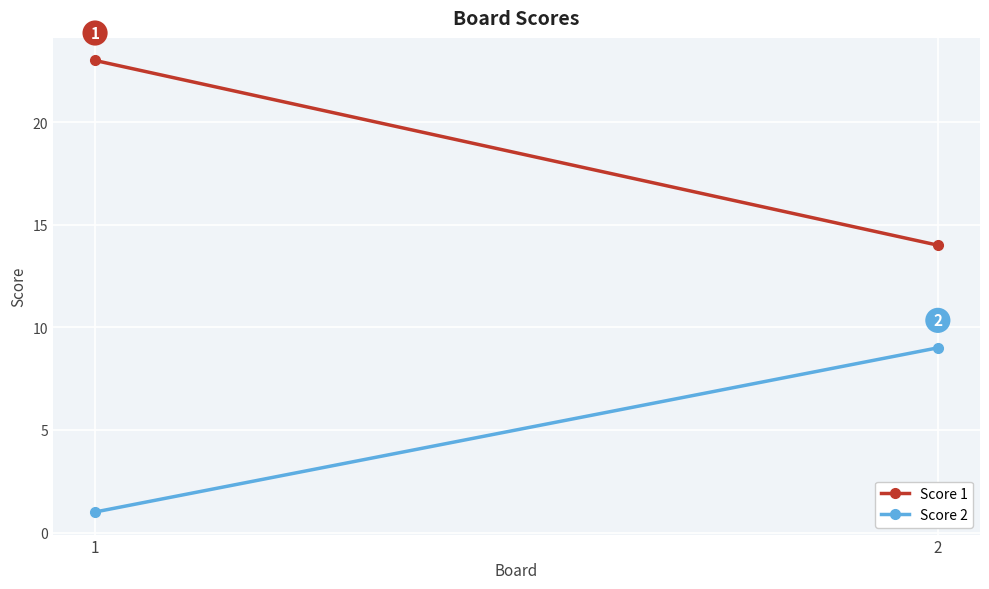

At how many categories does at least one series exceed 4?

2